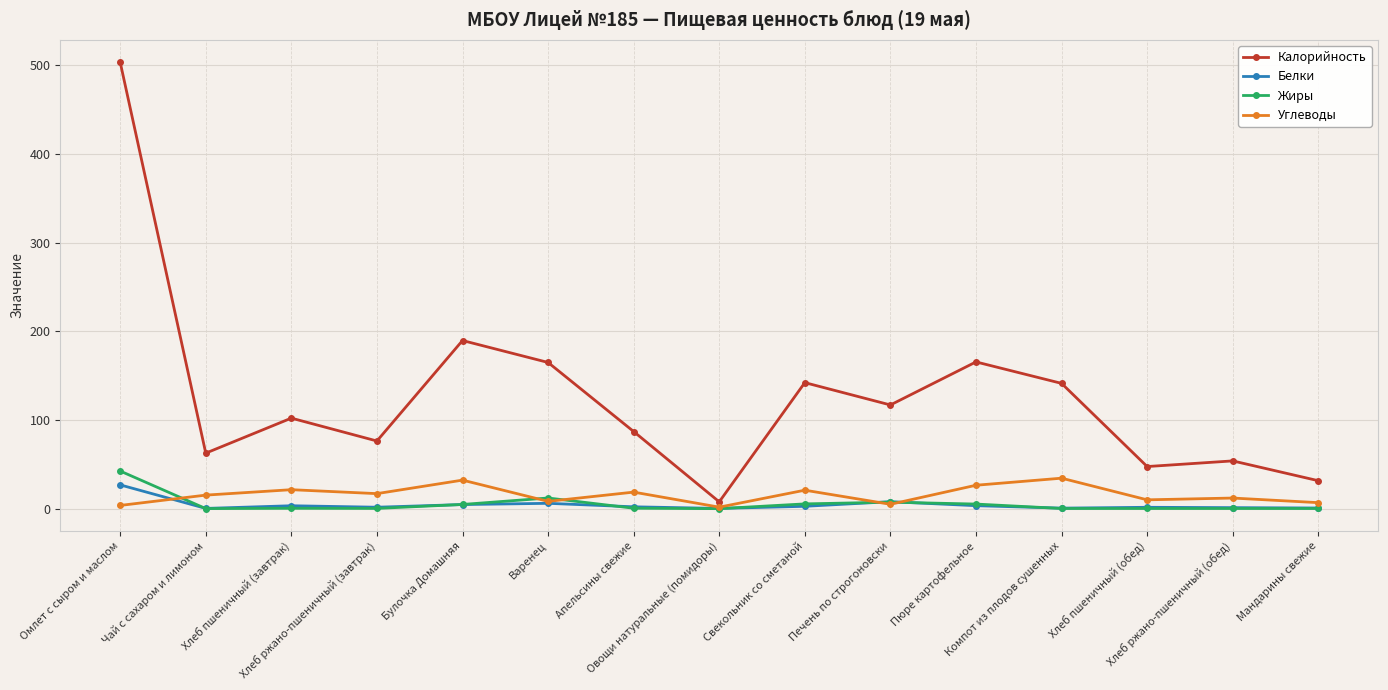

Which series has the widest spread of values?

Калорийность